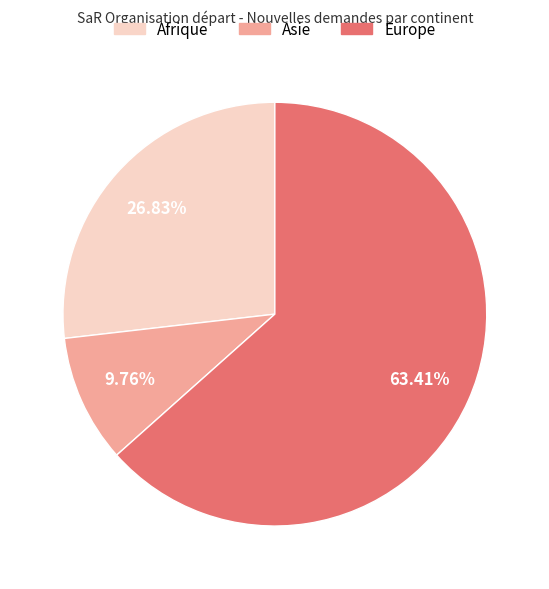

What is the smallest slice in the pie chart?

Asie